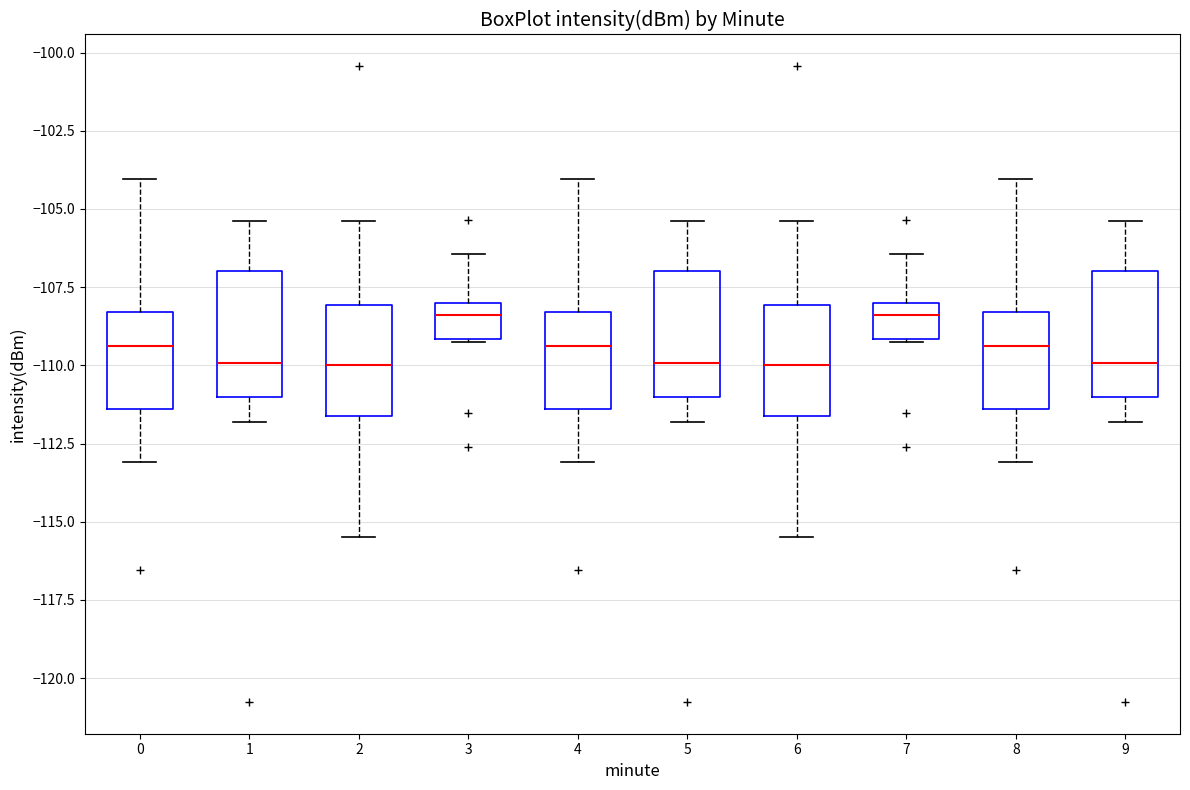

Where does the upper whisker of the box at x = 8 end on the y-axis? The values are not printed on the chart, so give them approximately, as read against the axis.

-104.0